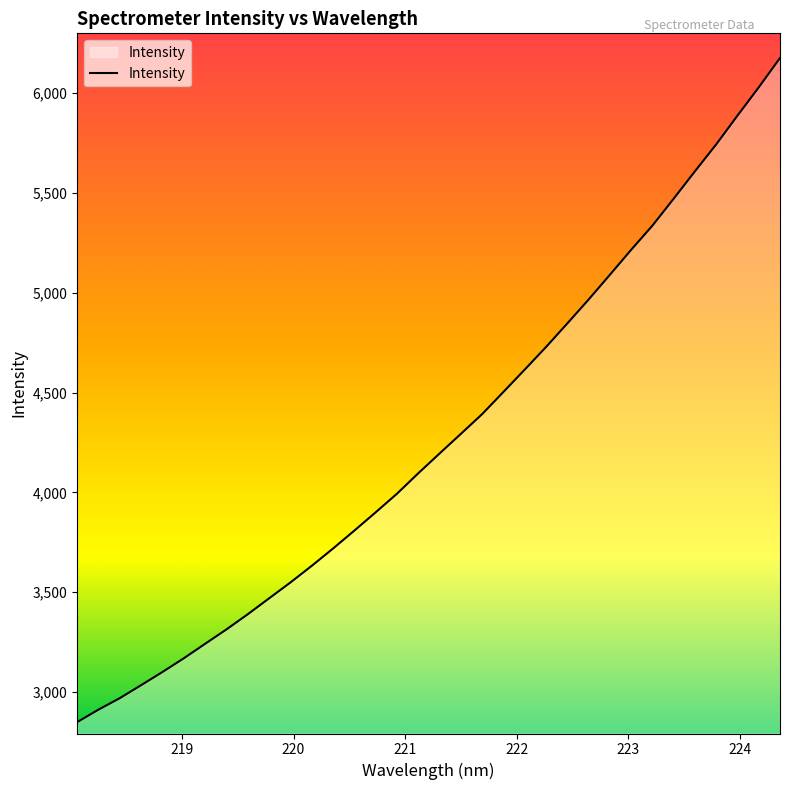

What is the smallest value displayed?

2849.6